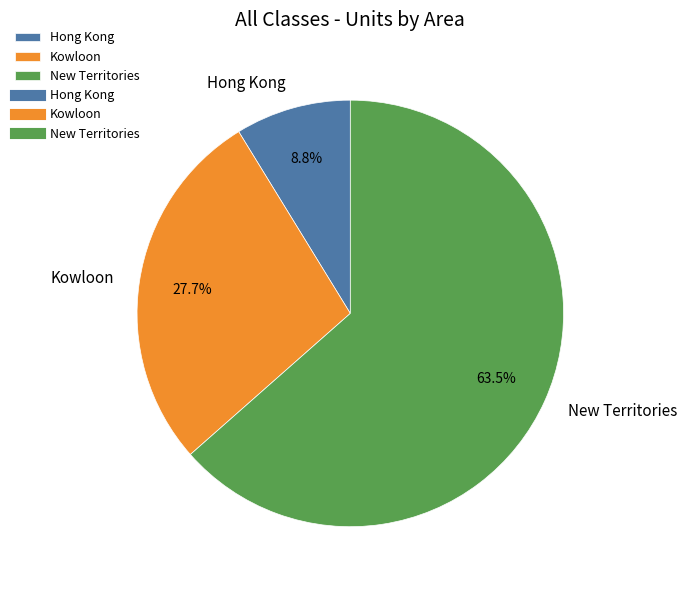

Which has a higher value, Hong Kong or Kowloon?

Kowloon